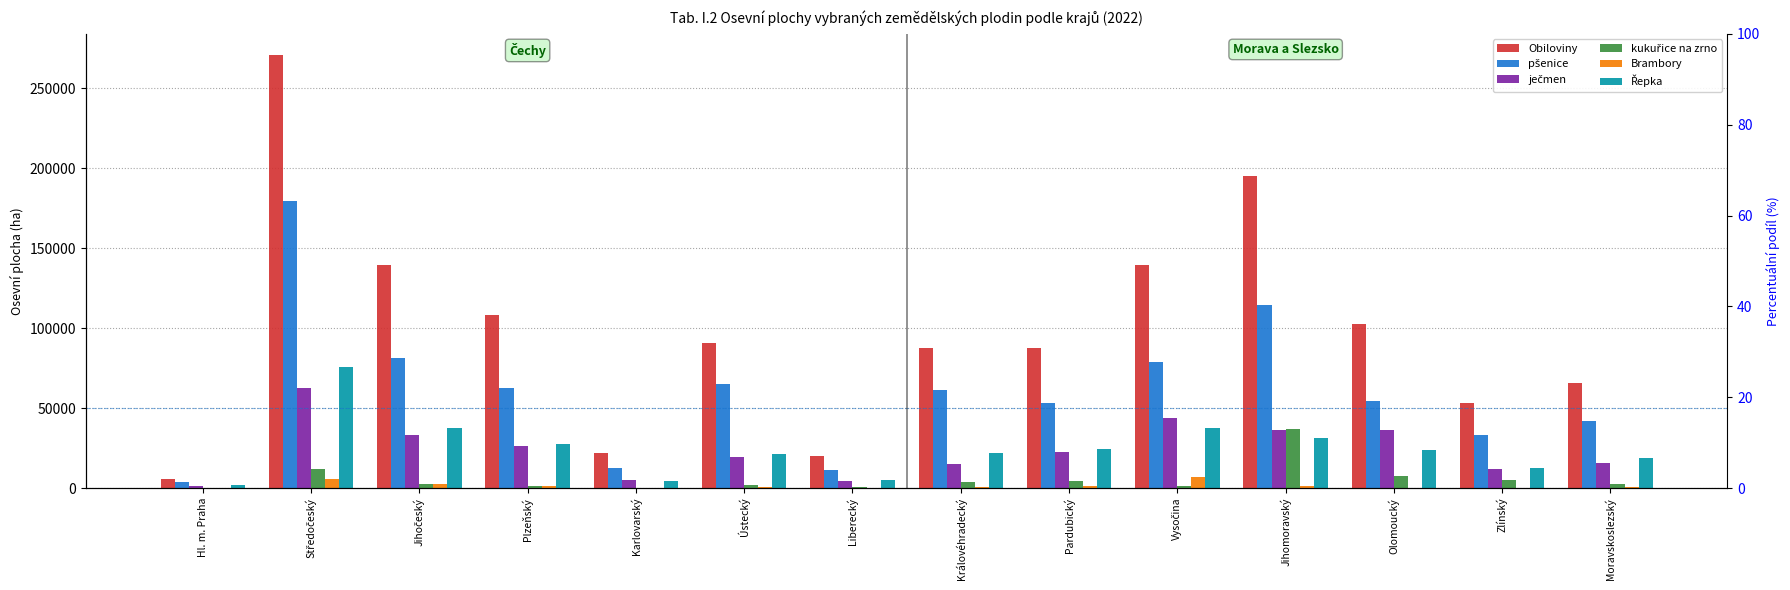

What is the smallest value displayed?

16.4